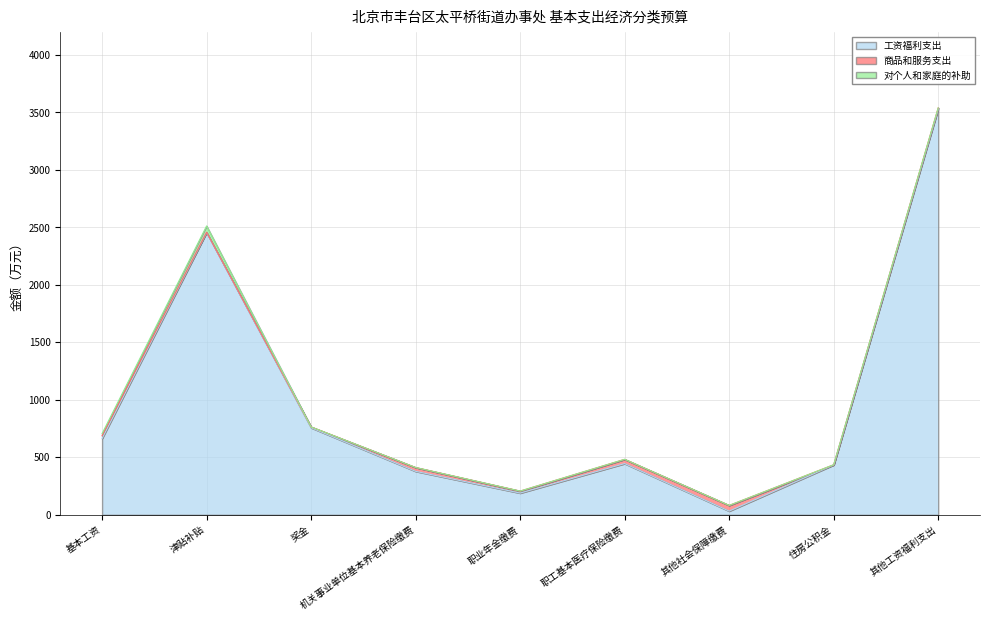

Is it true that 工资福利支出 equals 32.3 at 其他社会保障缴费?

True